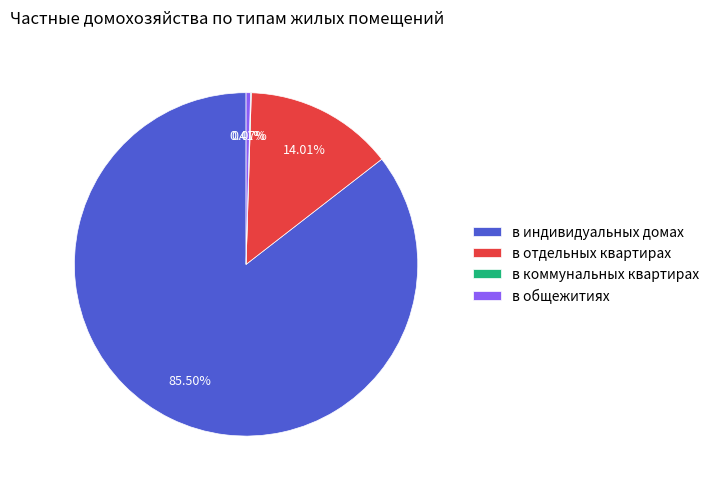

To the nearest percent, what is the average slice percentage?

25%